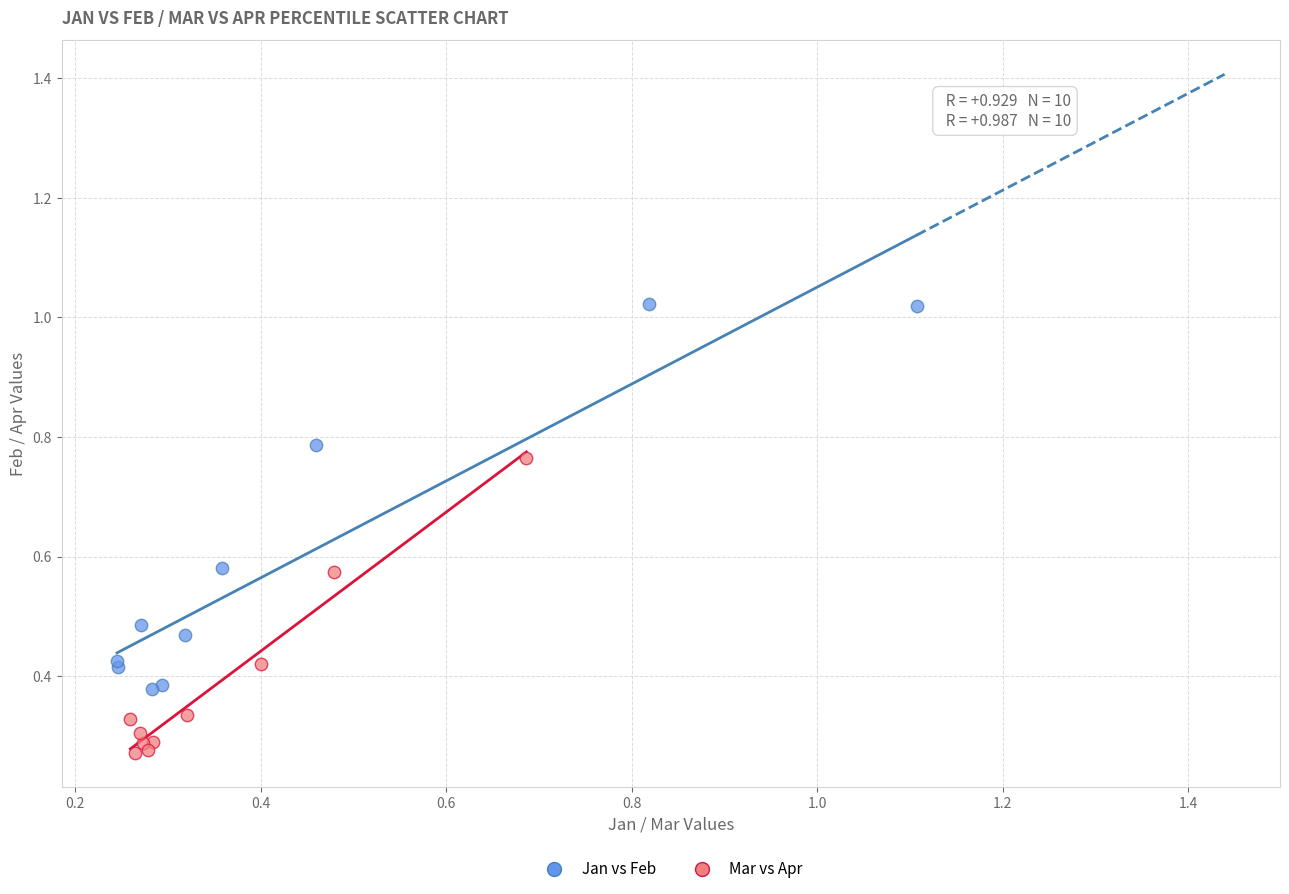

Which series contains the highest Y value?

Jan vs Feb